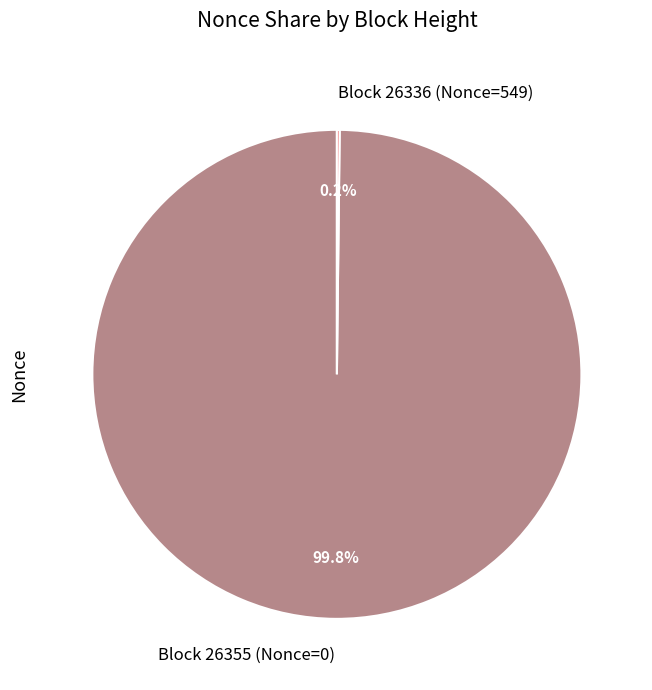

Which slice represents more than half of the pie?

Block 26355 (Nonce=0)